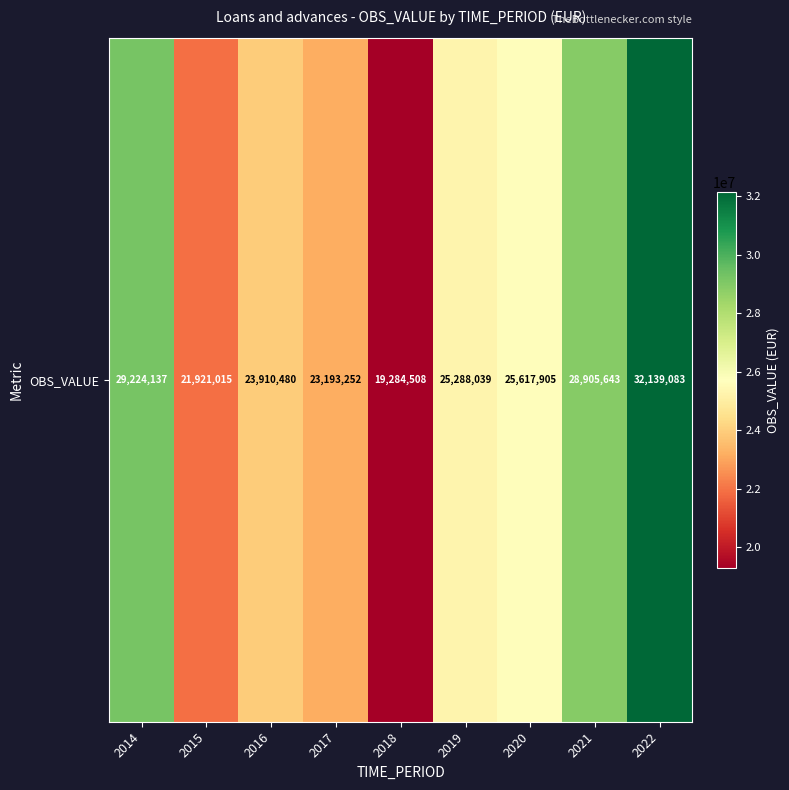

Reading right to left, list all the values displayed in this chart.

32139083	28905643	25617905	25288039	19284508	23193252	23910480	21921015	29224137